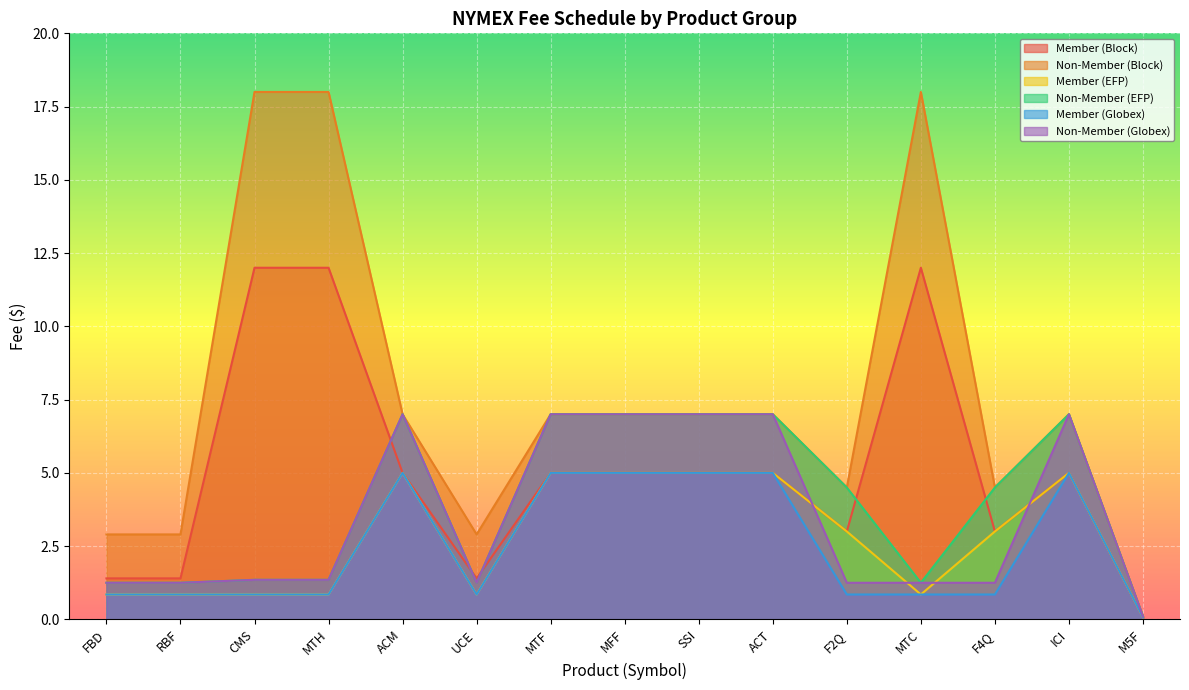

At MFF, list the series in order from largest to smallest.

Non-Member (Block), Non-Member (EFP), Non-Member (Globex), Member (Block), Member (EFP), Member (Globex)